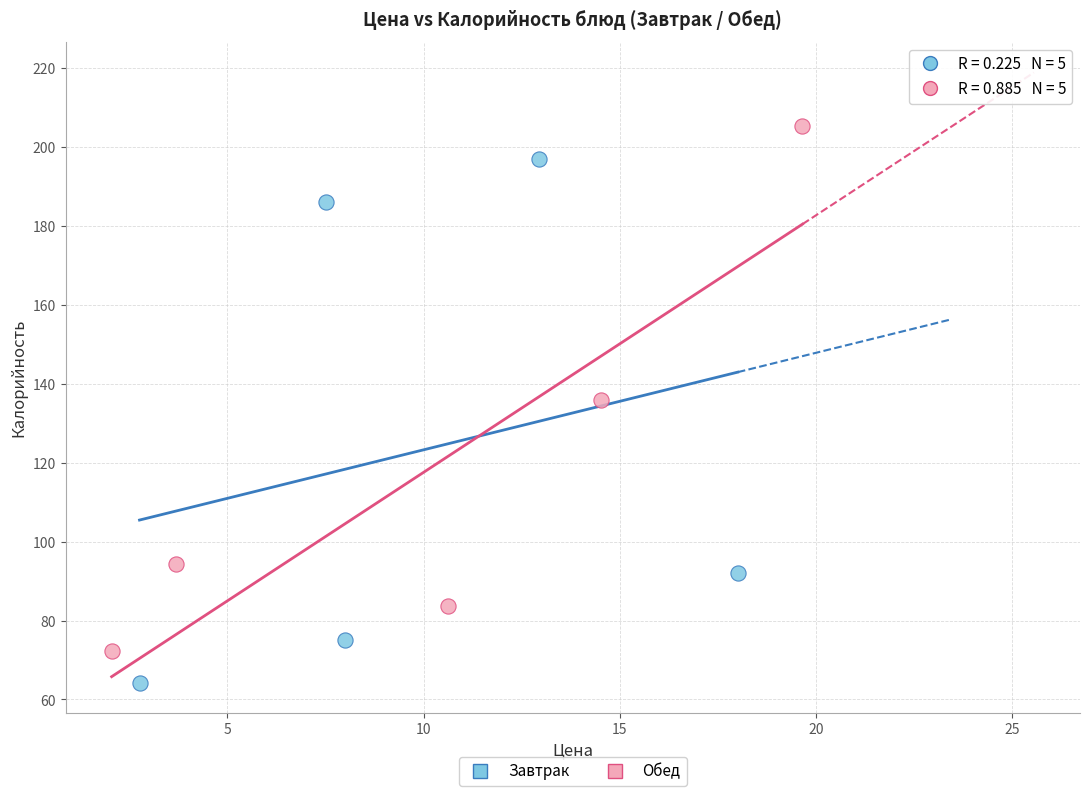

Which series reaches the maximum Y coordinate?

Обед